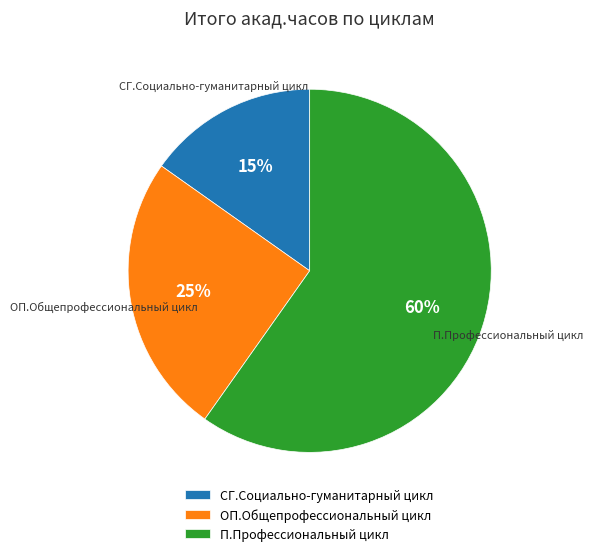

What is the majority slice?

П.Профессиональный цикл